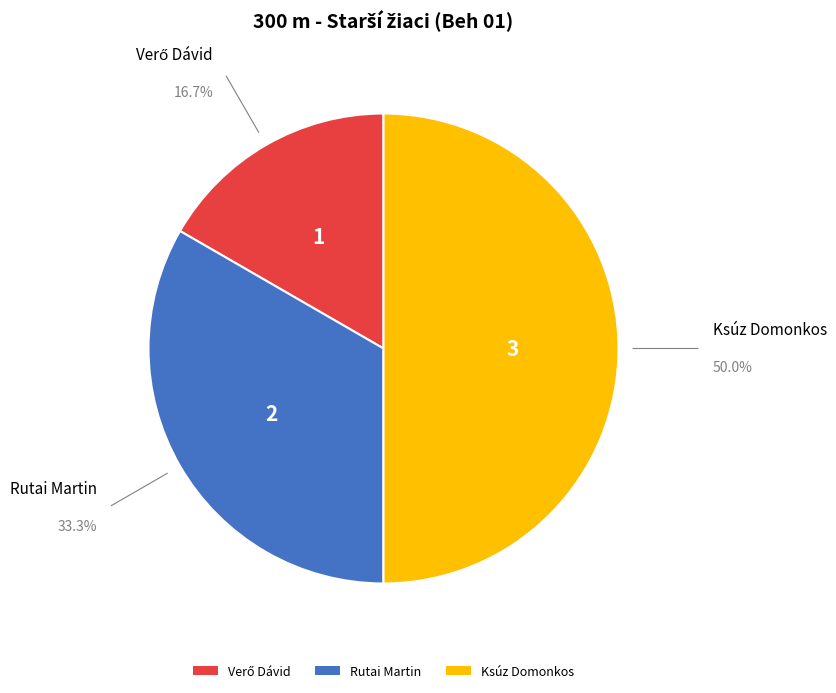

What is the largest slice in the pie chart?

Ksúz Domonkos